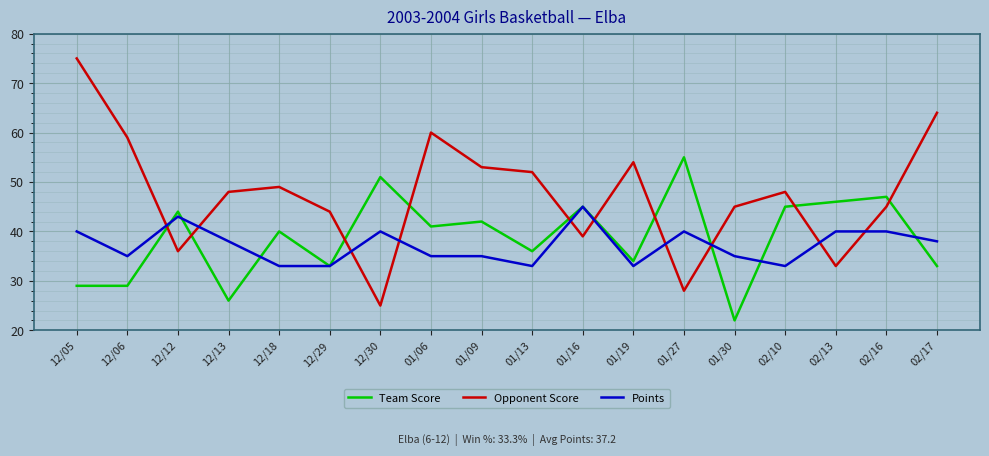

Reading left to right, transcribe all the data shown in this chart.

Team Score: 29	29	44	26	40	33	51	41	42	36	45	34	55	22	45	46	47	33
Opponent Score: 75	59	36	48	49	44	25	60	53	52	39	54	28	45	48	33	45	64
Points: 40	35	43	38	33	33	40	35	35	33	45	33	40	35	33	40	40	38